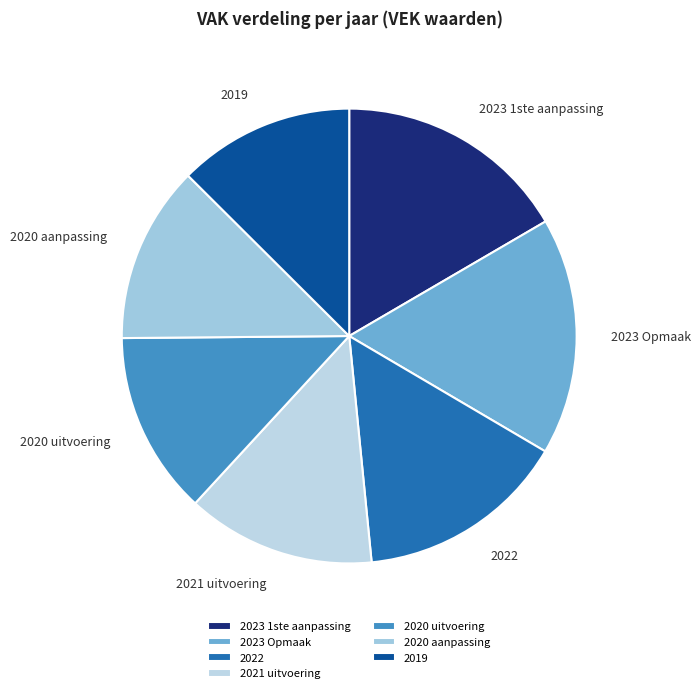

Count the number of slices in the pie.

7